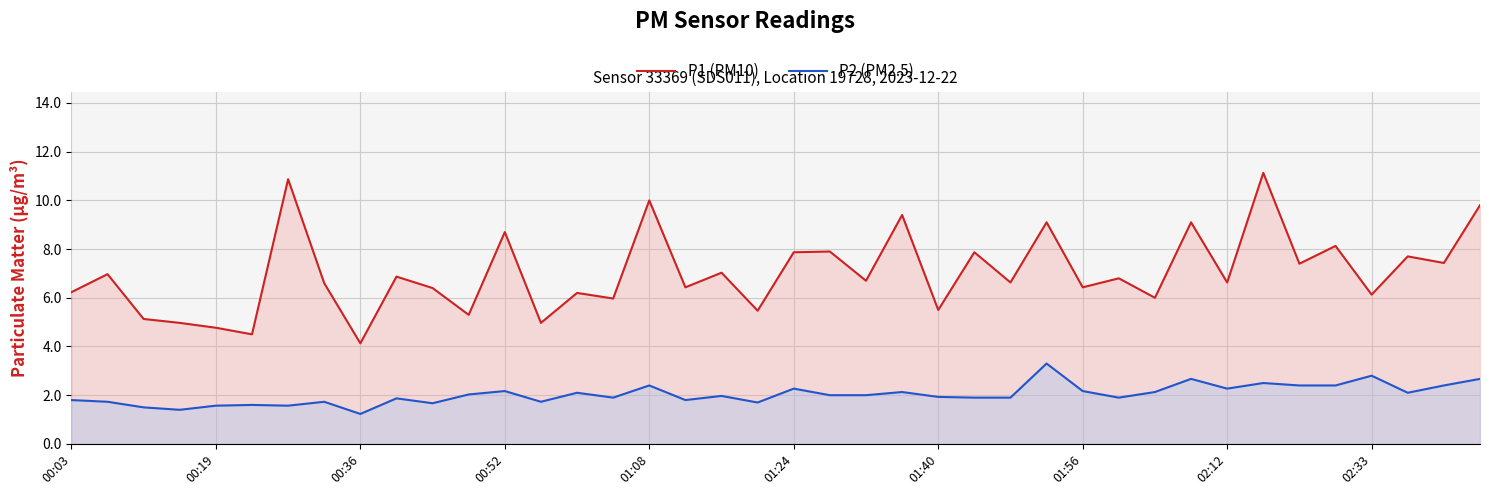

At which label does P1 (PM10) first exceed 6?

00:03